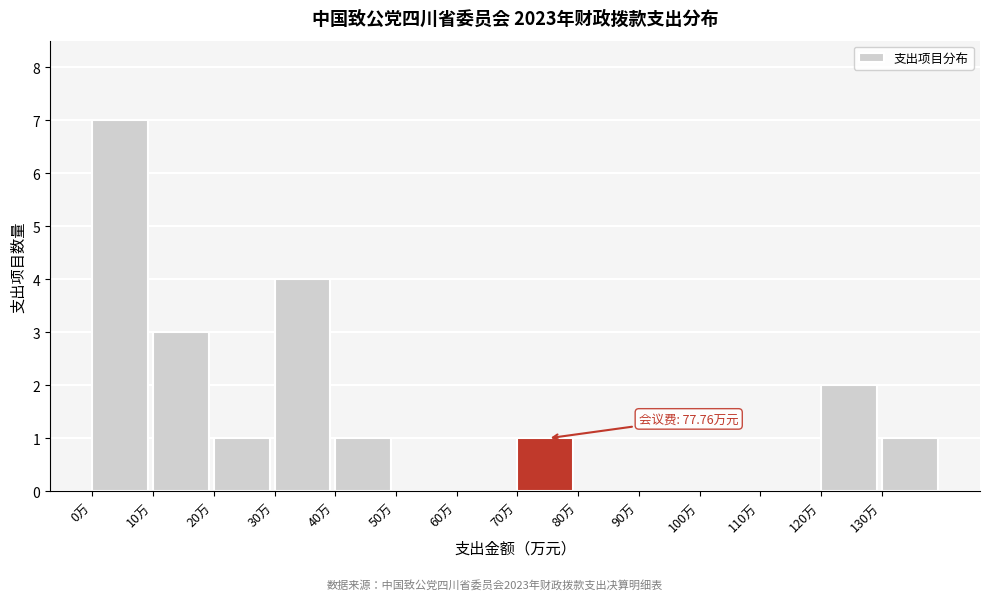

Which range on the x-axis has the tallest bar?

0 to 10